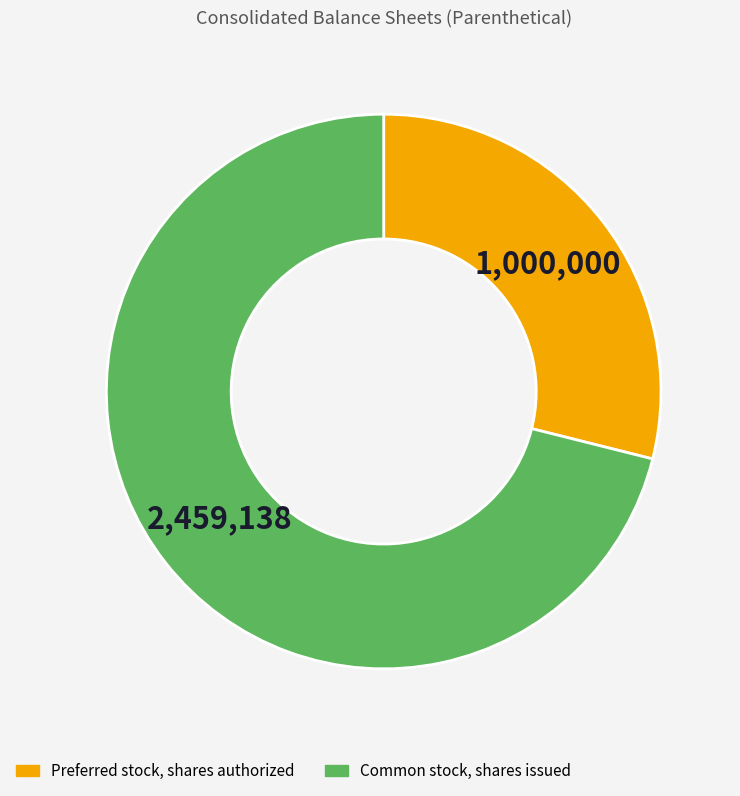

Which has a higher value, Preferred stock, shares authorized or Common stock, shares issued?

Common stock, shares issued